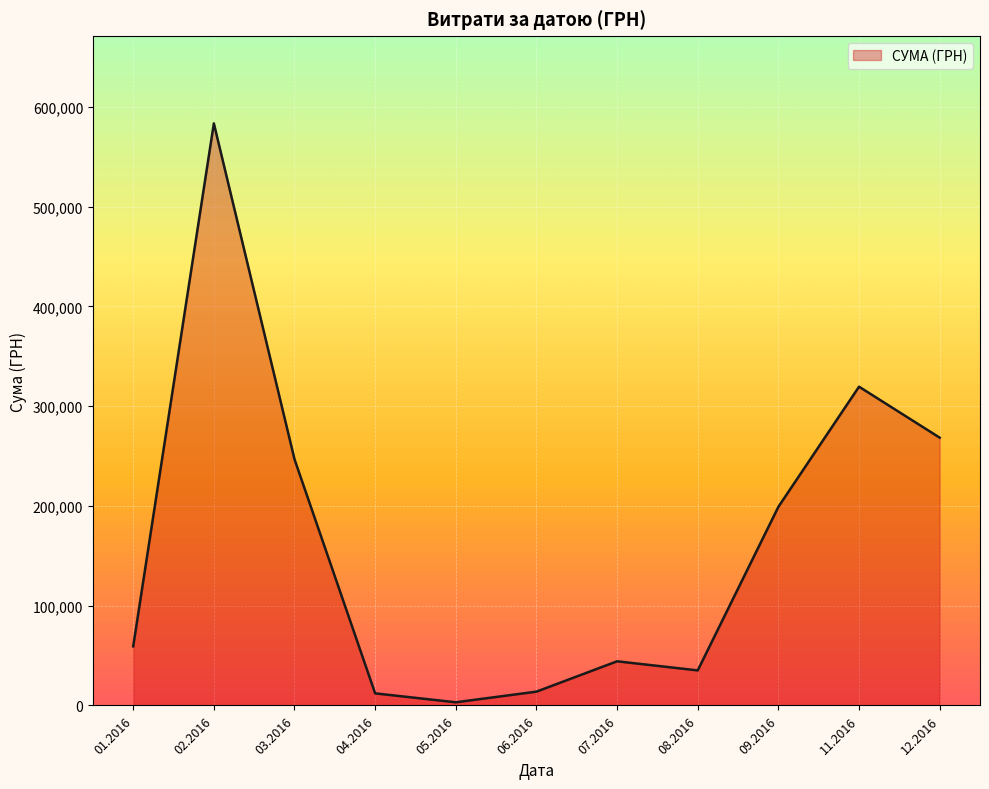

Between 06.2016 and 07.2016, which is larger?

07.2016